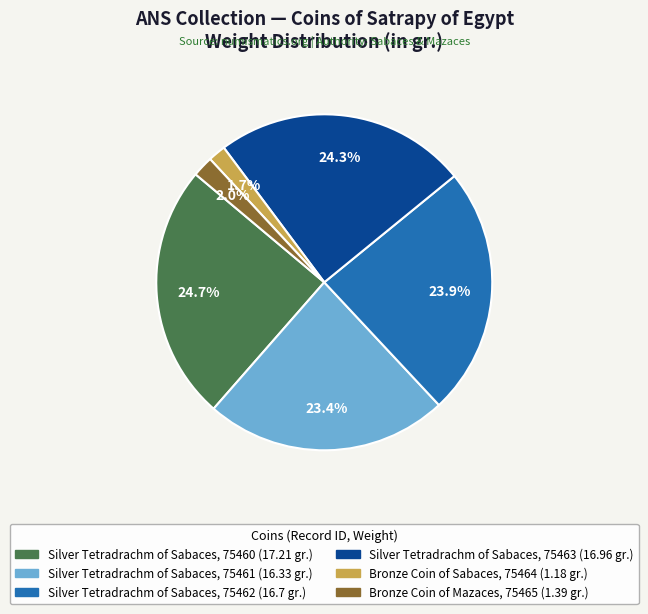

Is there a majority slice in this chart?

No